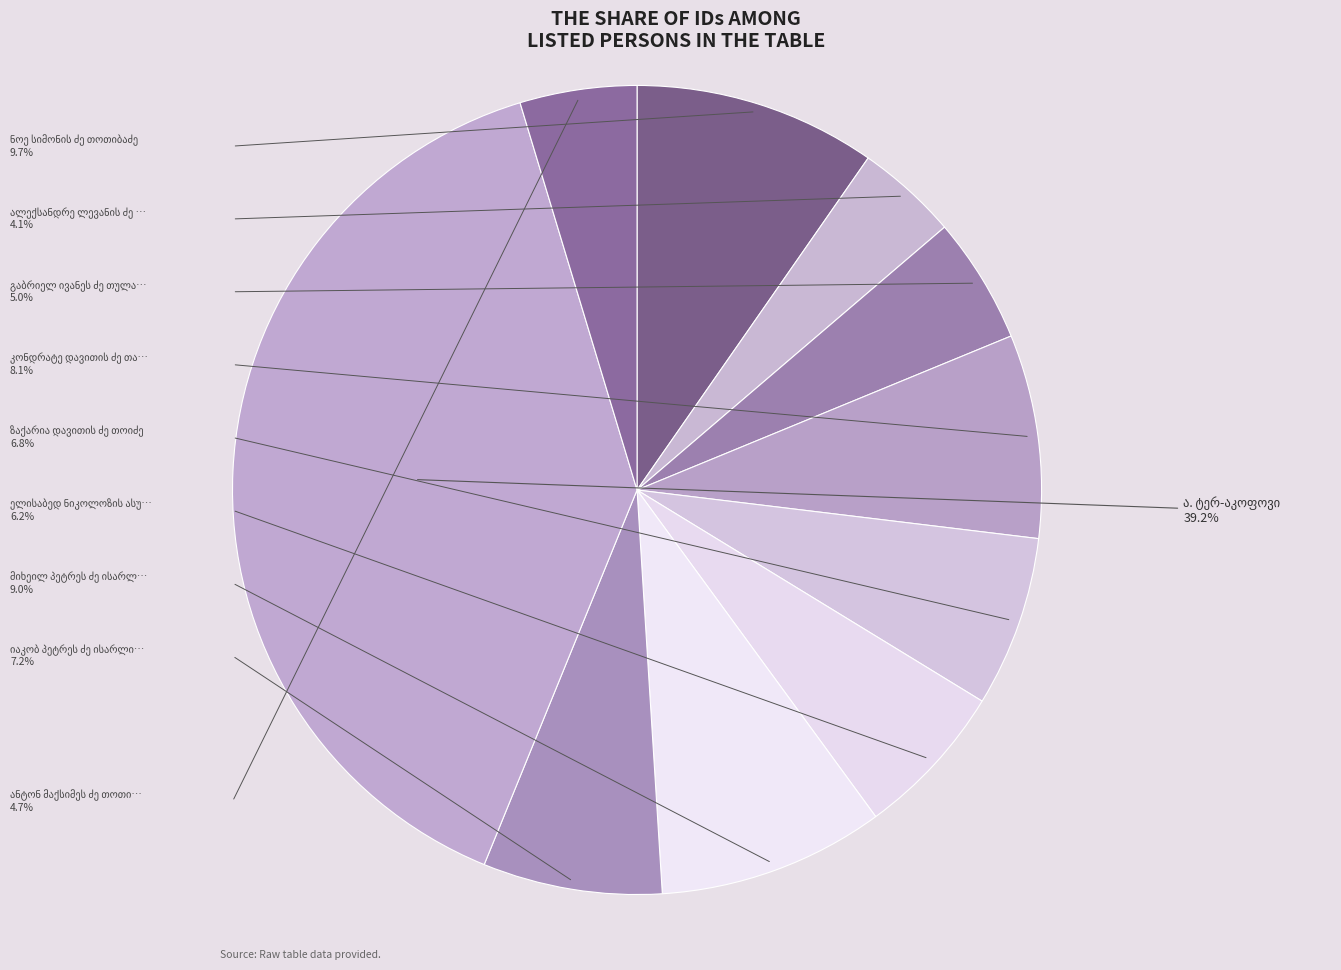

How many segments does this pie chart have?

10